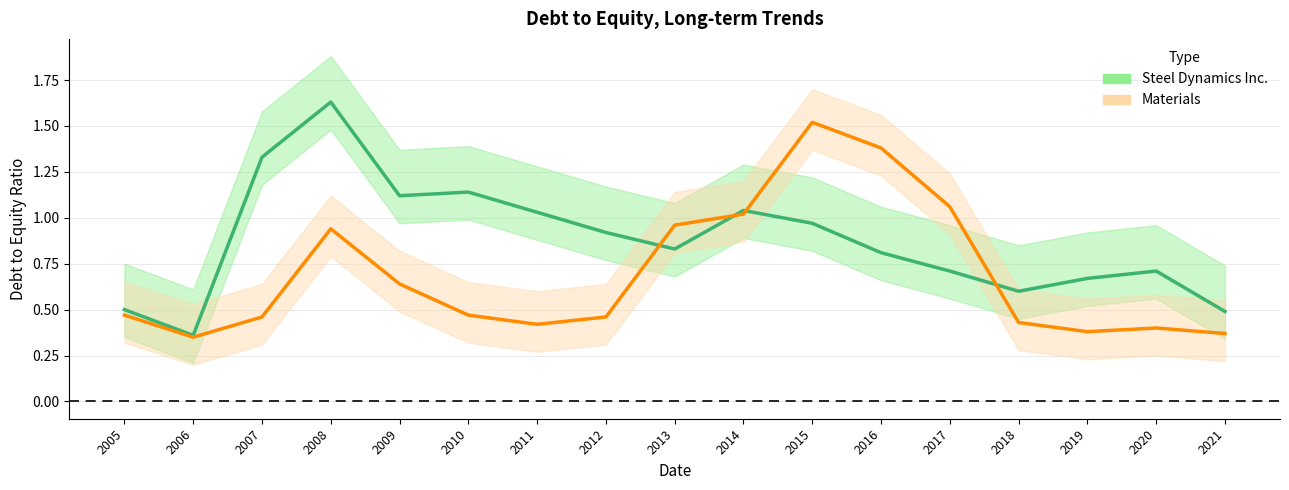

At how many categories does at least one series exceed 0?

17